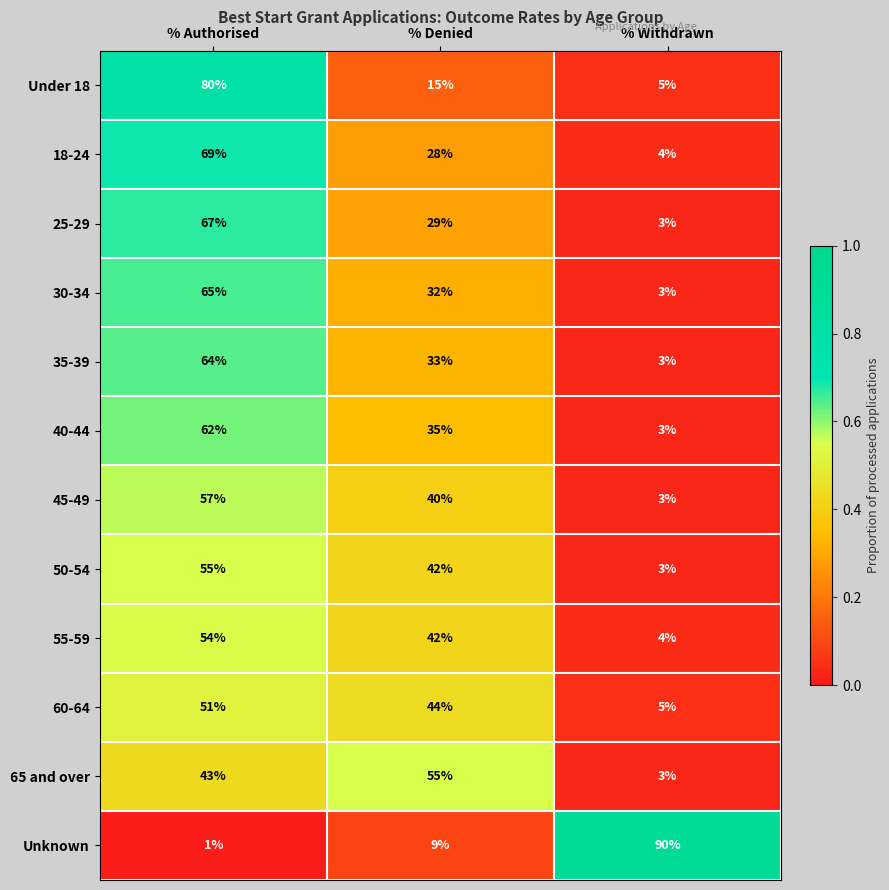

What is the sum of all 55-59 values?

100